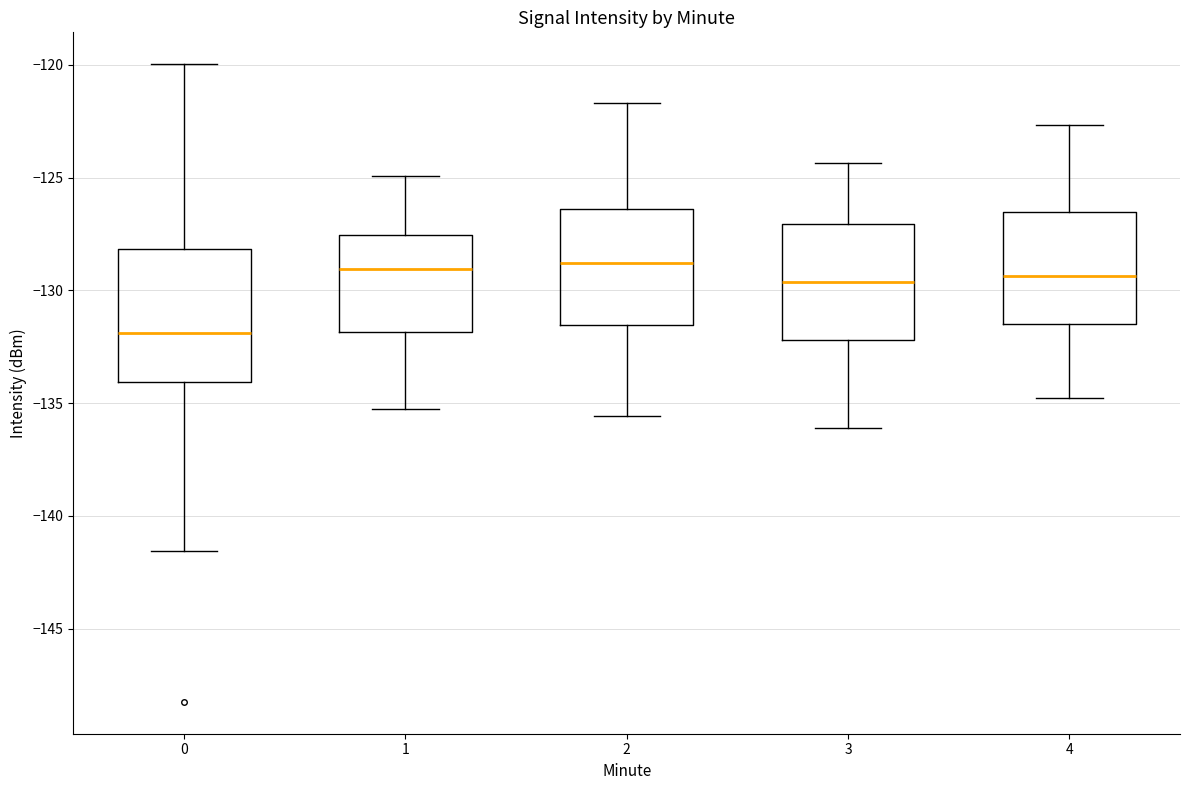

Reading left to right, read every box against the y-axis: the position of its median line, the range the box covers, and the ends of its whiskers. The values are not printed on the chart, so give them approximately, as read against the axis.

0: median -132.0, box -134.0 to -128.0, whiskers -141.5 to -120.0
1: median -129.0, box -132.0 to -127.5, whiskers -135.5 to -125.0
2: median -129.0, box -131.5 to -126.5, whiskers -135.5 to -121.5
3: median -129.5, box -132.0 to -127.0, whiskers -136.0 to -124.5
4: median -129.5, box -131.5 to -126.5, whiskers -135.0 to -122.5